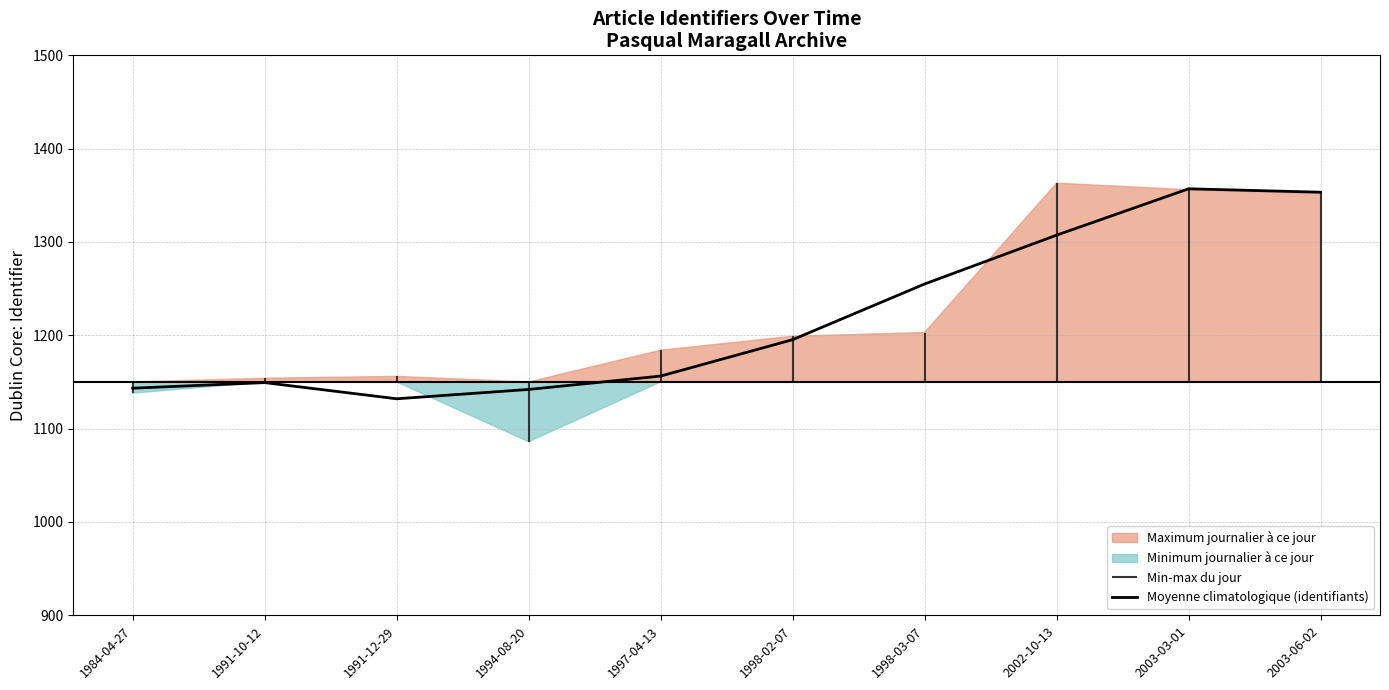

What value does the data have at 1991-12-29?

1132.0